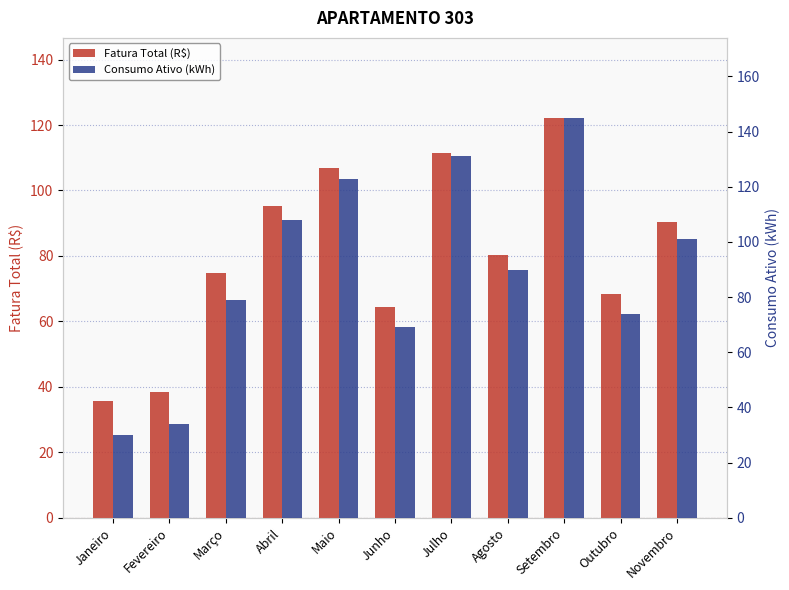

What value does the Consumo Ativo (kWh) series have at Outubro?

74.0